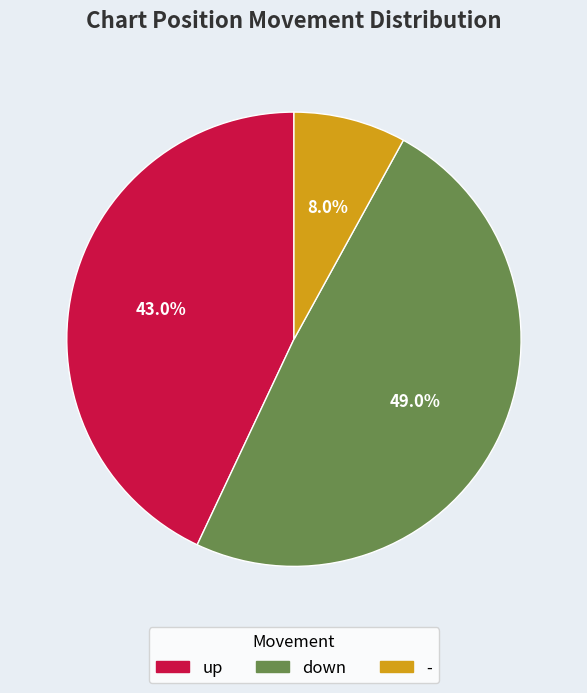

To the nearest percent, what is the combined percentage of down and up?

92%